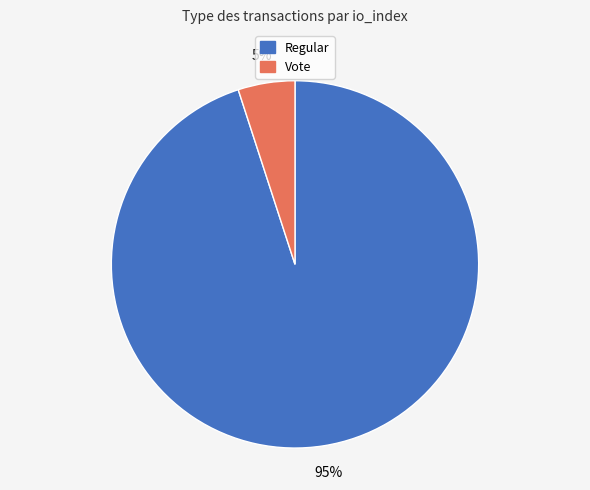

True or false: Regular accounts for 89% of the total.

False